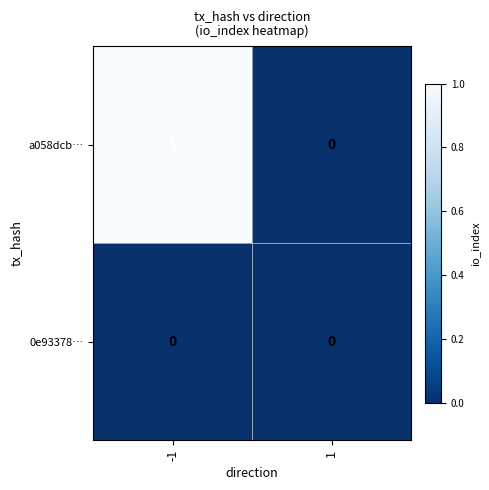

True or false: a058dcb… has a value of -1 at 1.

False